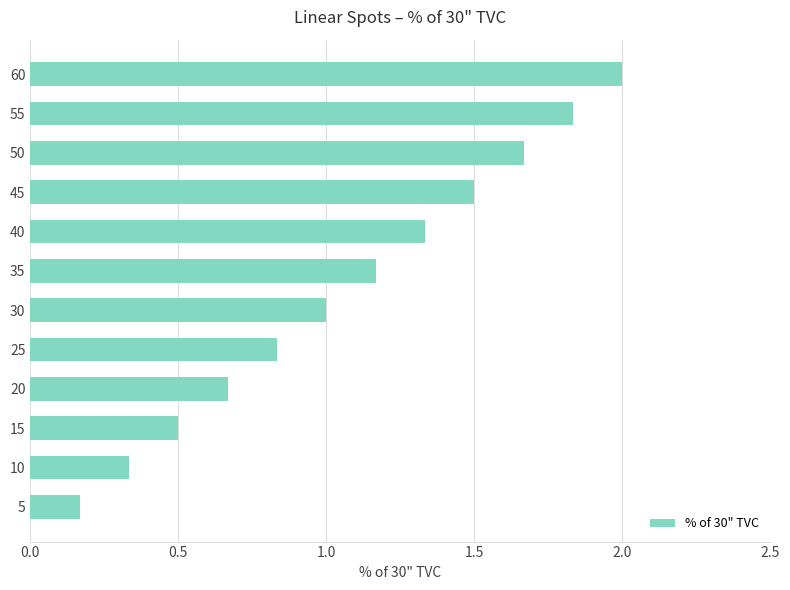

At which label is the value closest to 1?

30